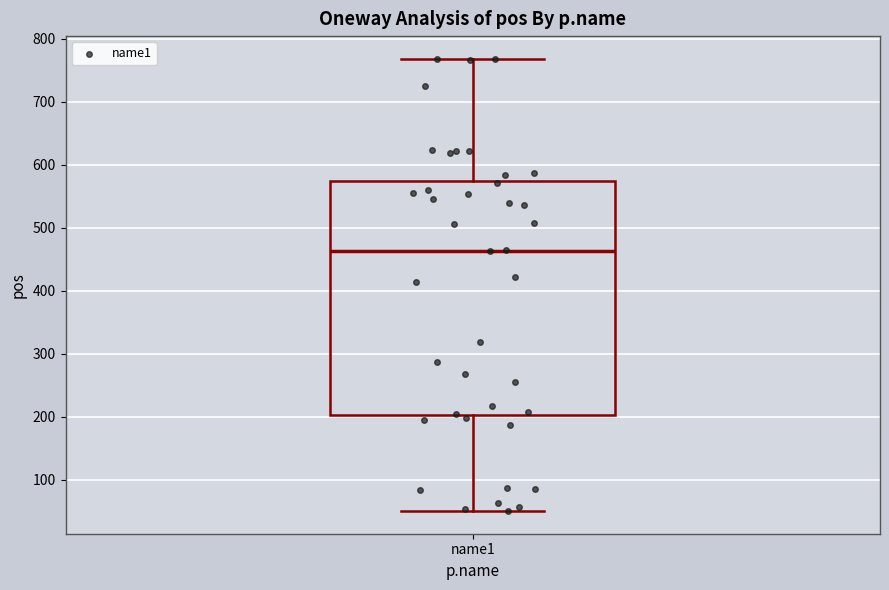

Read this box plot against the y-axis: the position of the median line, the range covered by the box, and the ends of both whiskers. The values are not printed on the chart, so give them approximately, as read against the axis.

median 460, box 200 to 570, whiskers 50 to 770